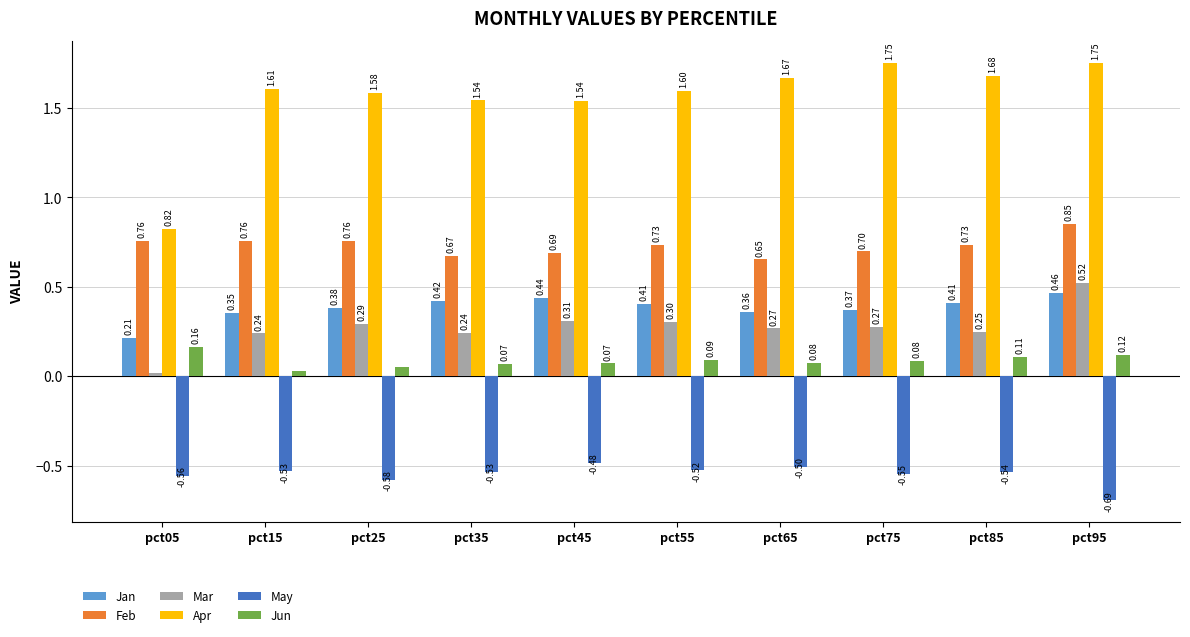

At how many categories does at least one series exceed 1?

9